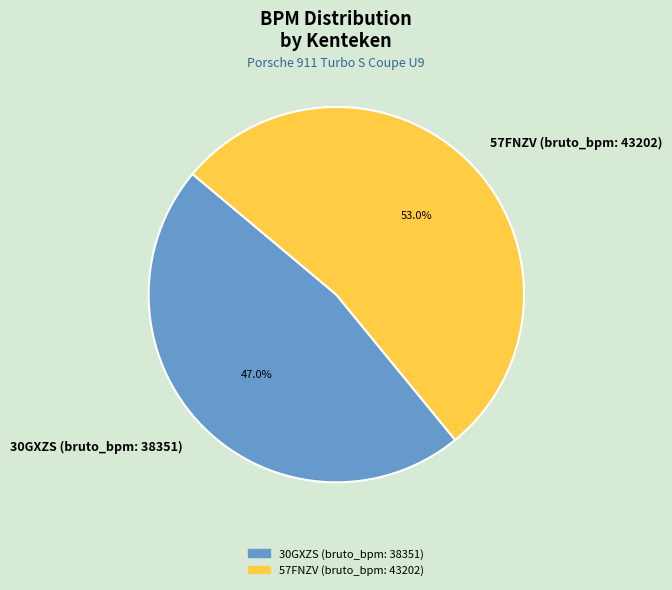

How many slices are in this pie chart?

2